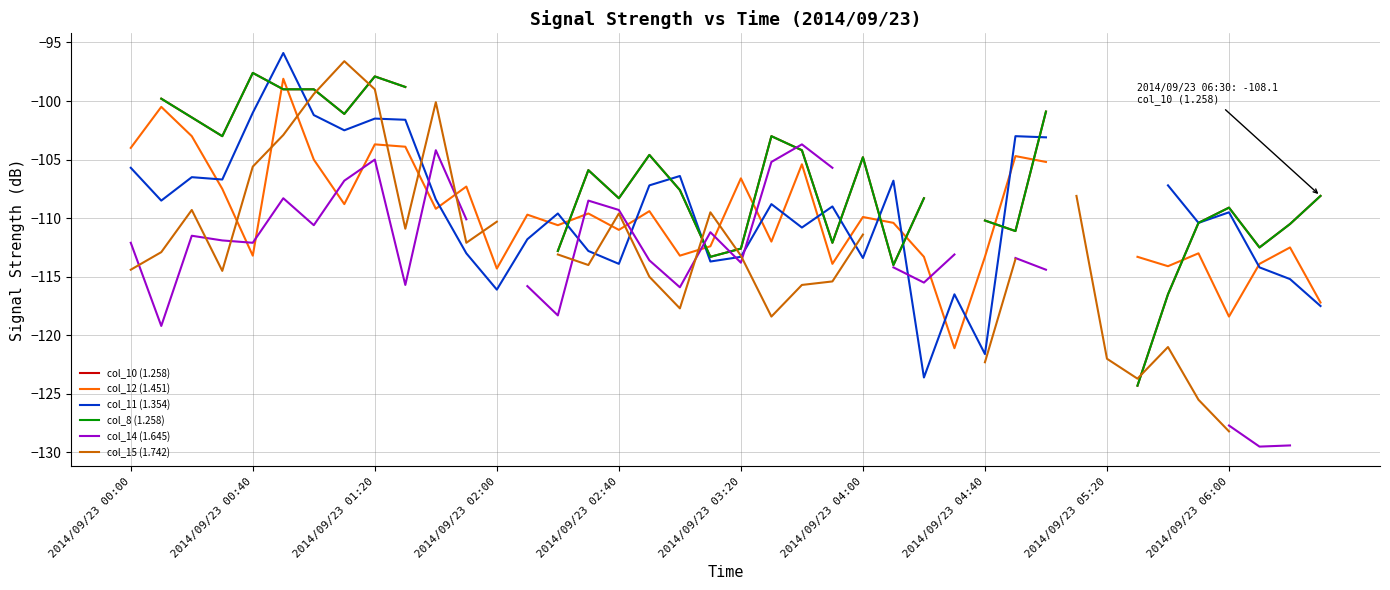

After their last crossing, which series has the higher values: col_8 (1.258) or col_15 (1.742)?

col_8 (1.258)